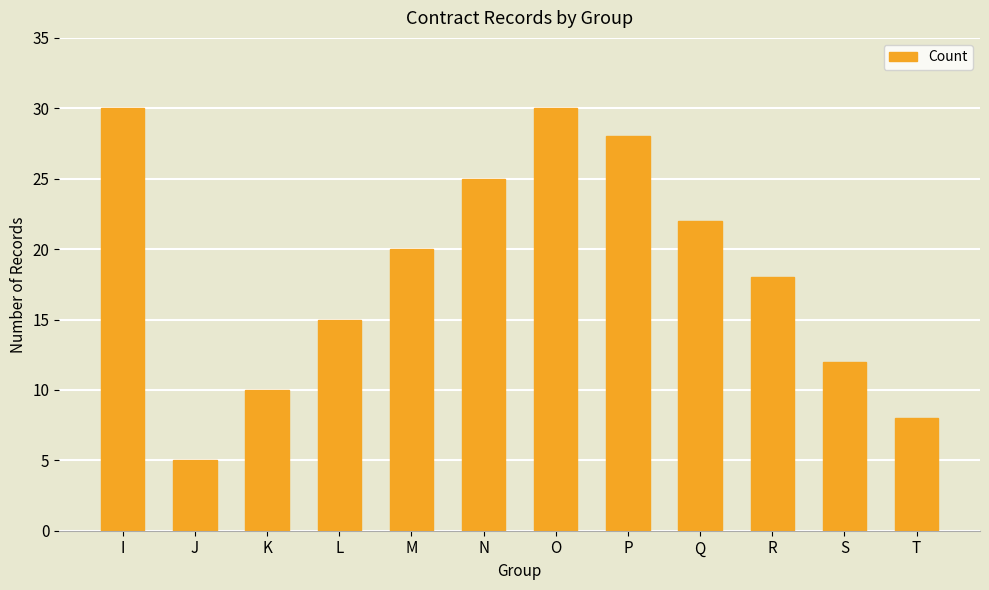

True or false: the data shows 18 at R.

True